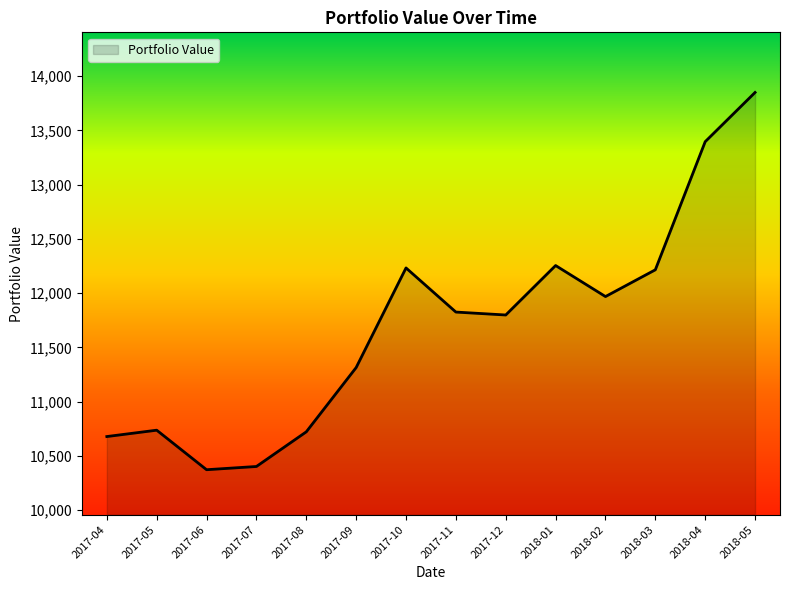

The value at 2017-12 is 11799.4. True or false?

True